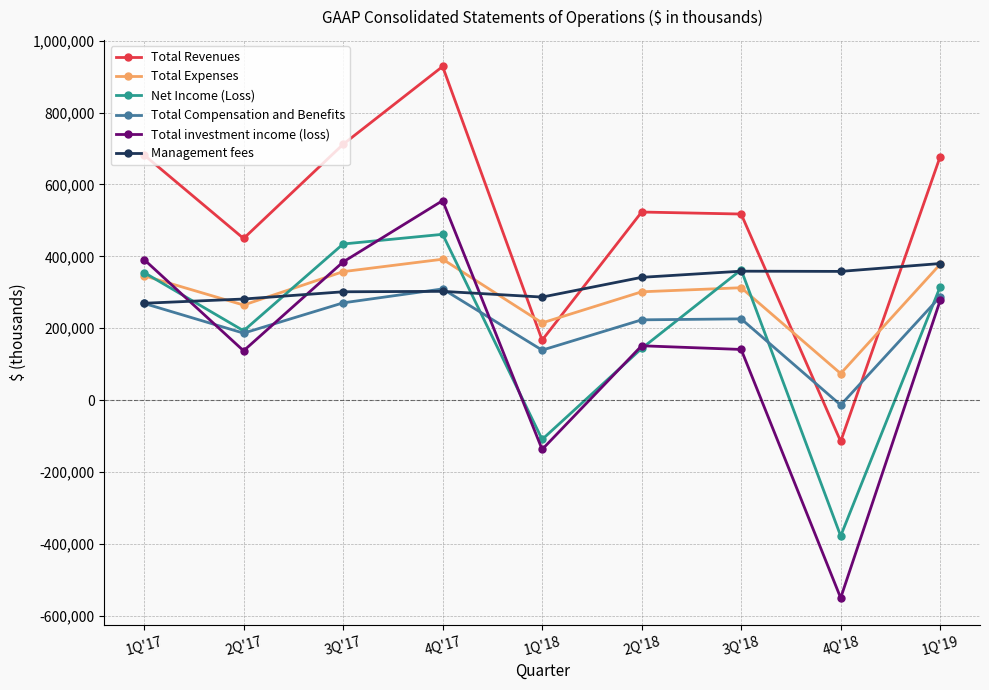

What is the total value across all series at 3Q'18?

1919024